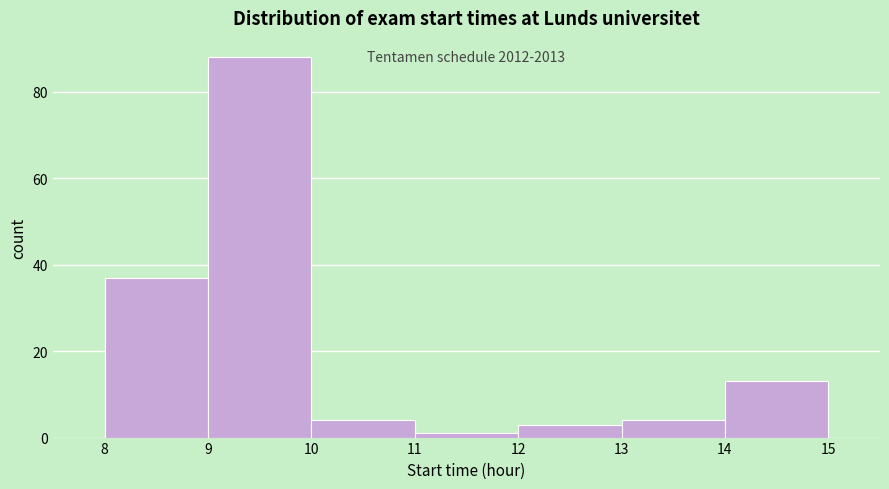

Which range on the x-axis has the tallest bar?

9 to 10